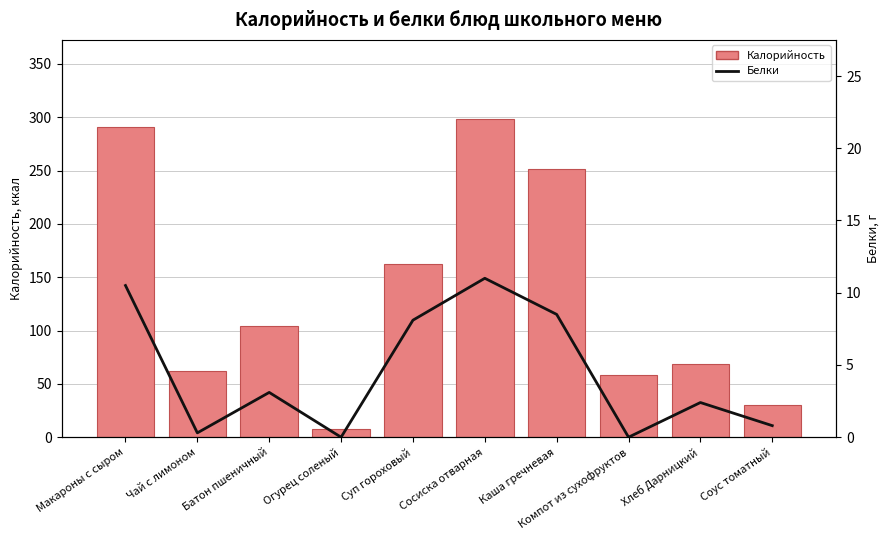

Rank the series by their maximum value, from highest to lowest.

Калорийность, Белки